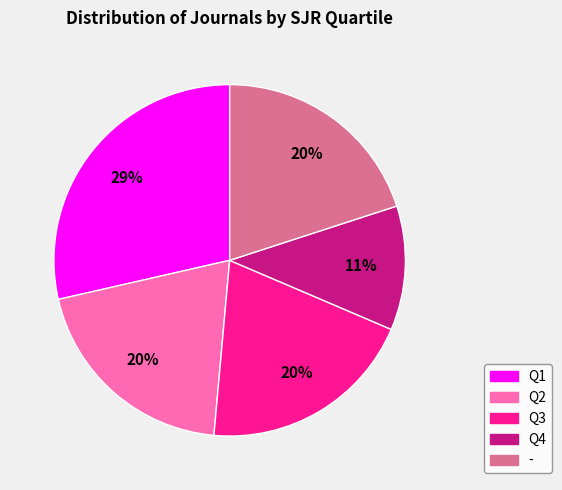

To the nearest percent, what is the difference between the Q1 and Q2 slice percentages?

9%